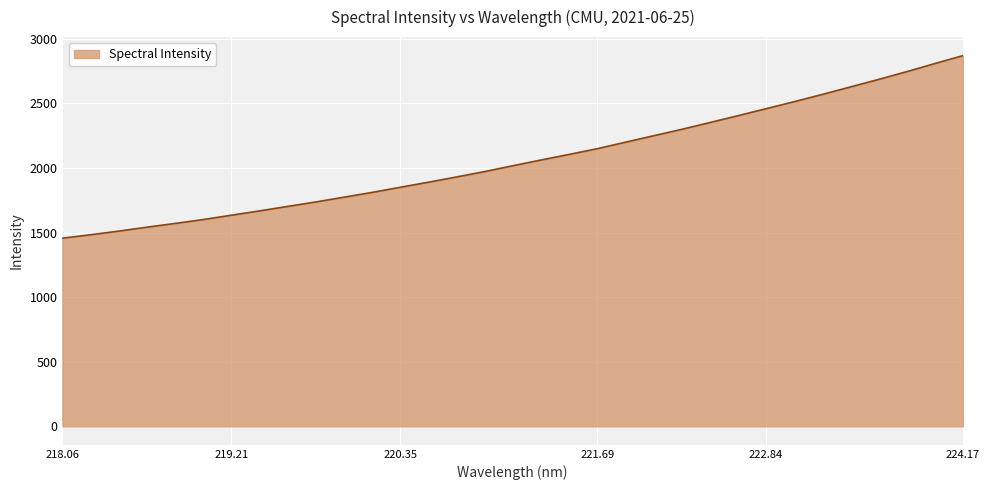

What is the maximum value shown in the chart?

2869.3